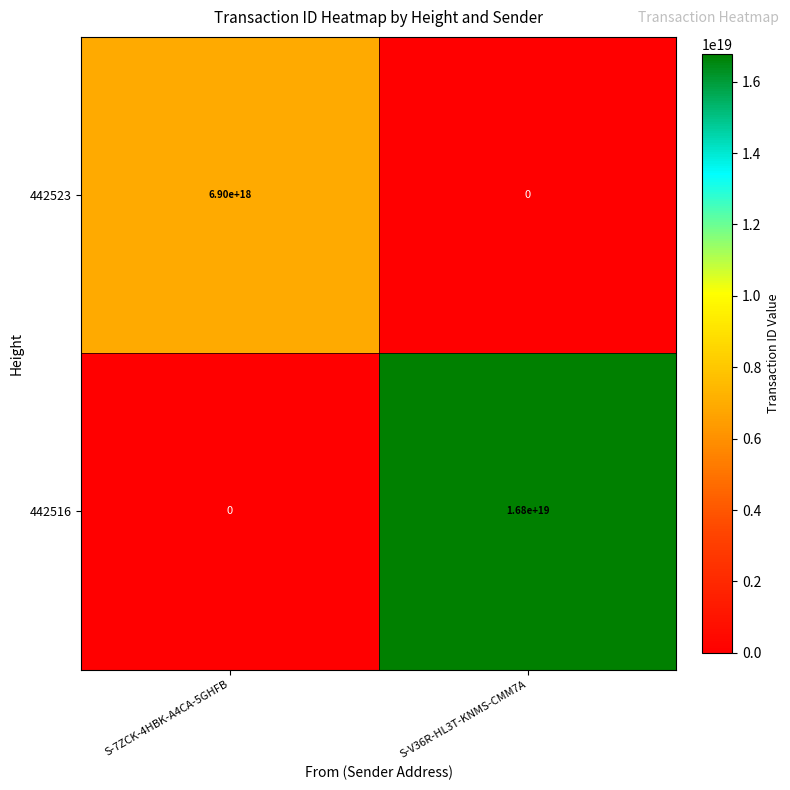

At which label is 442516 closest to 8400000000000000000?

S-7ZCK-4HBK-A4CA-5GHFB